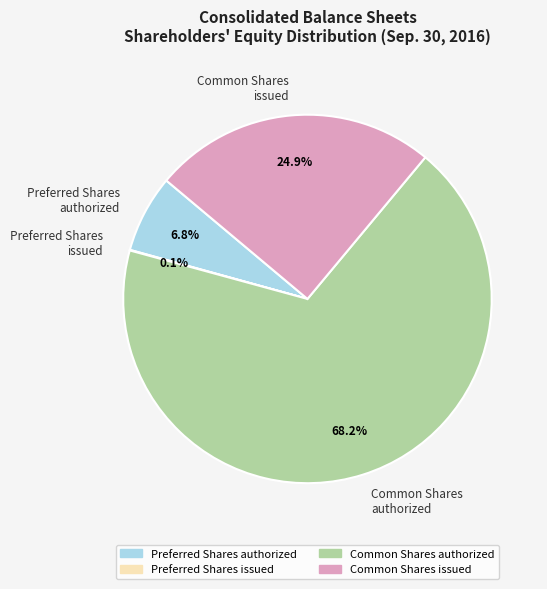

What is the majority slice?

Common Shares authorized